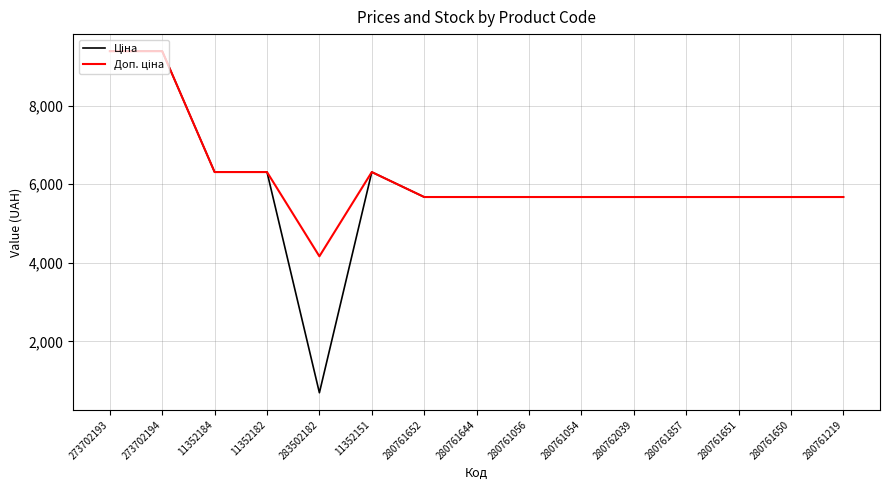

At which category does the chart reach its minimum across all series?

283502182